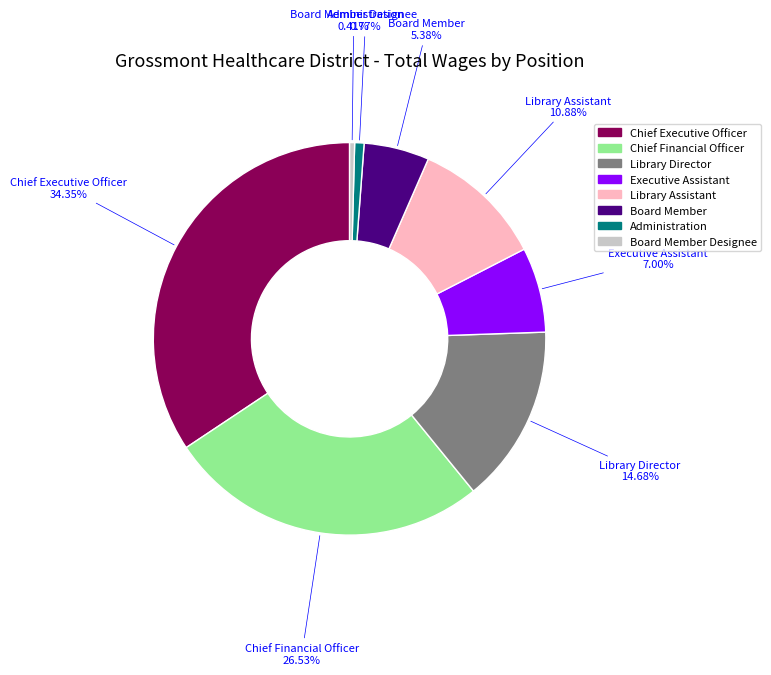

How many slices are in this pie chart?

8